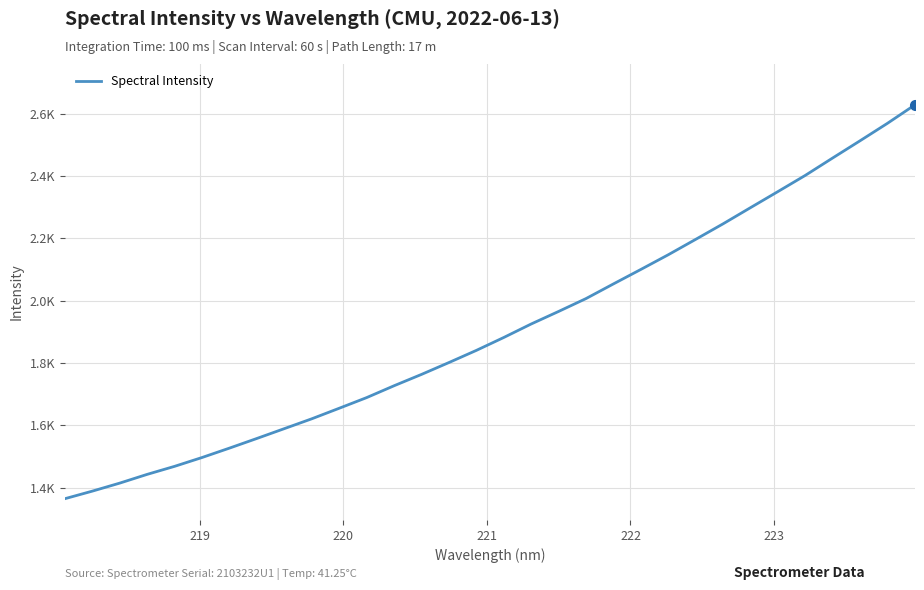

Does the chart display data point markers on the line(s)?

No